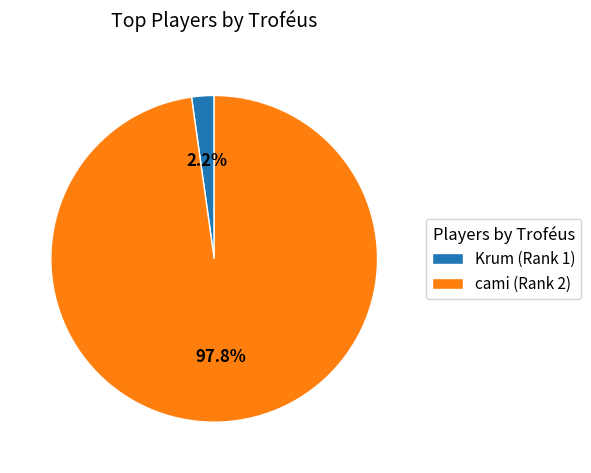

Which slice is the largest?

cami (Rank 2)